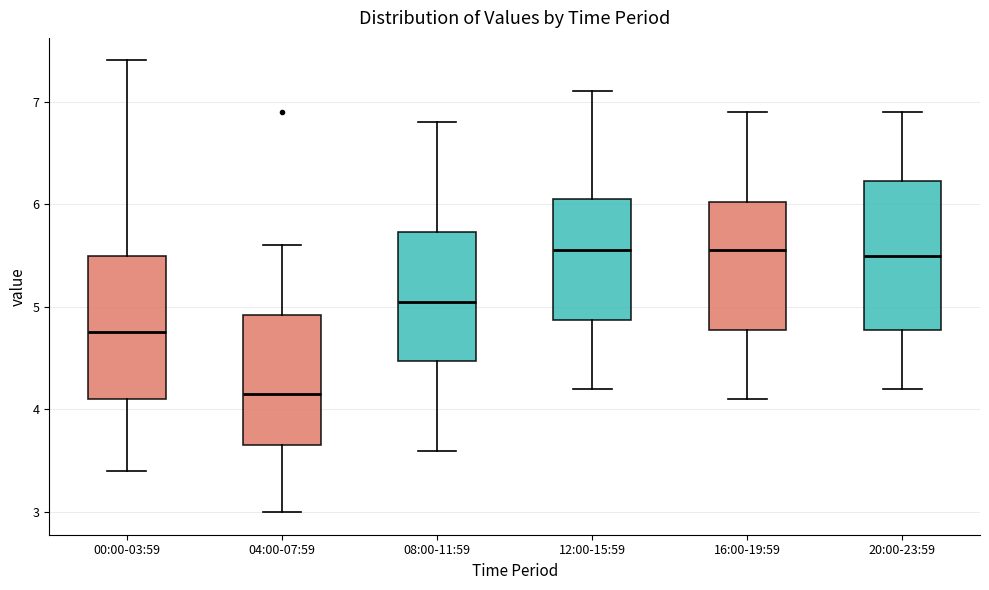

Reading left to right, read every box against the y-axis: the position of its median line, the range the box covers, and the ends of its whiskers. The values are not printed on the chart, so give them approximately, as read against the axis.

00:00-03:59: median 4.8, box 4.1 to 5.5, whiskers 3.4 to 7.4
04:00-07:59: median 4.2, box 3.7 to 4.9, whiskers 3.0 to 5.6
08:00-11:59: median 5.1, box 4.5 to 5.7, whiskers 3.6 to 6.8
12:00-15:59: median 5.6, box 4.9 to 6.1, whiskers 4.2 to 7.1
16:00-19:59: median 5.6, box 4.8 to 6.0, whiskers 4.1 to 6.9
20:00-23:59: median 5.5, box 4.8 to 6.2, whiskers 4.2 to 6.9